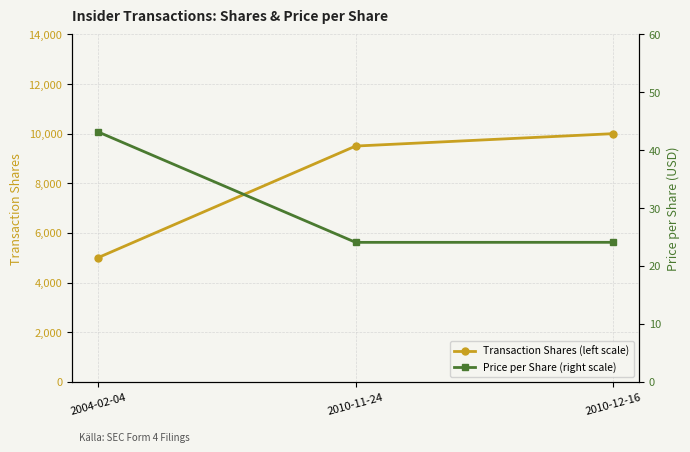

Between 2010-12-16 and 2010-11-24, which is larger?

2010-12-16